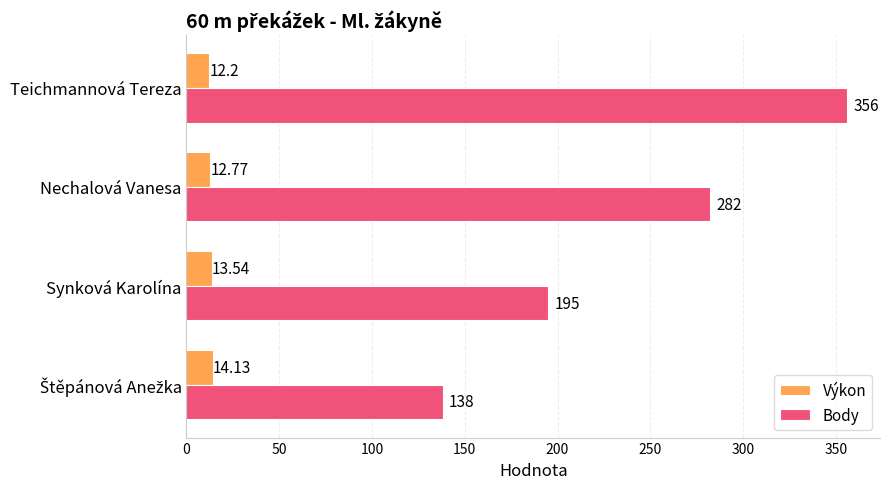

Which series changed the most between Nechalová Vanesa and Synková Karolína?

Body